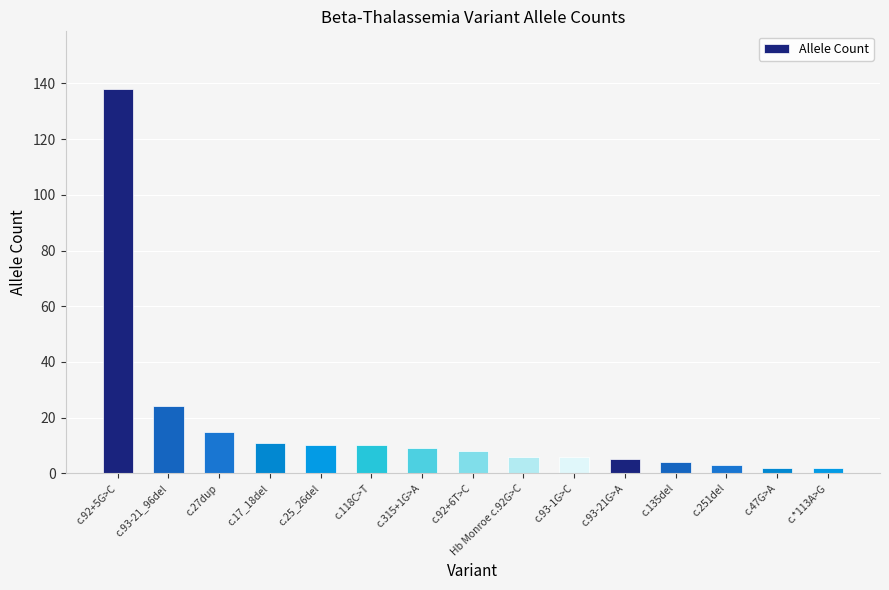

True or false: the data shows 3 at c.251del.

True